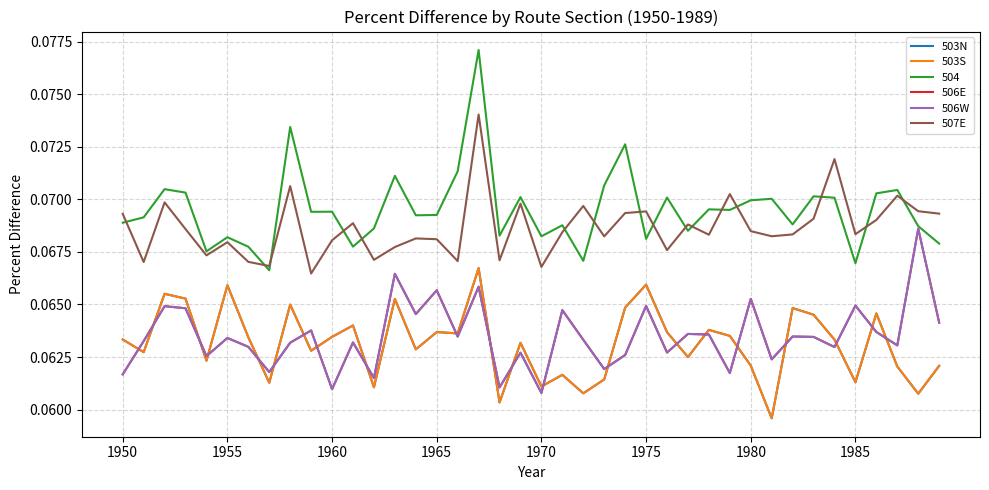

What is the sum of all 507E values?

2.7